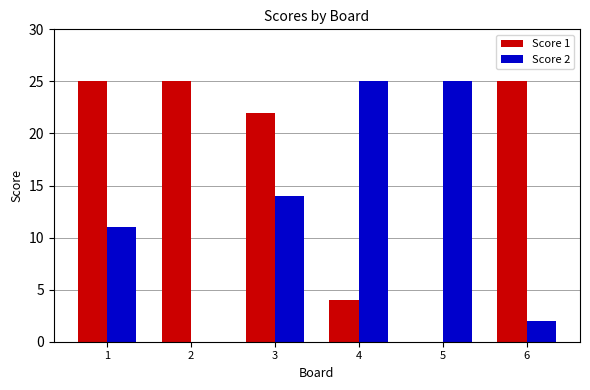

How many data points does each series have?

6